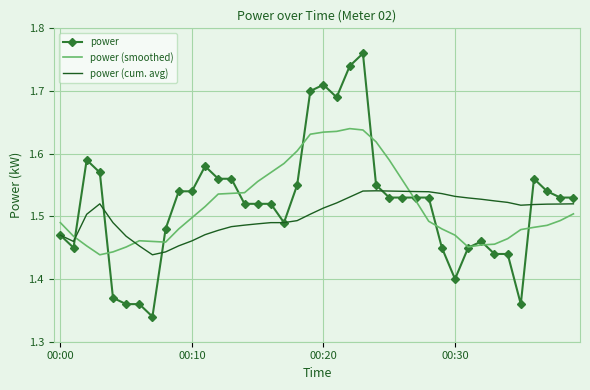

List the series in order of their peak value, lowest first.

power (cum. avg), power (smoothed), power